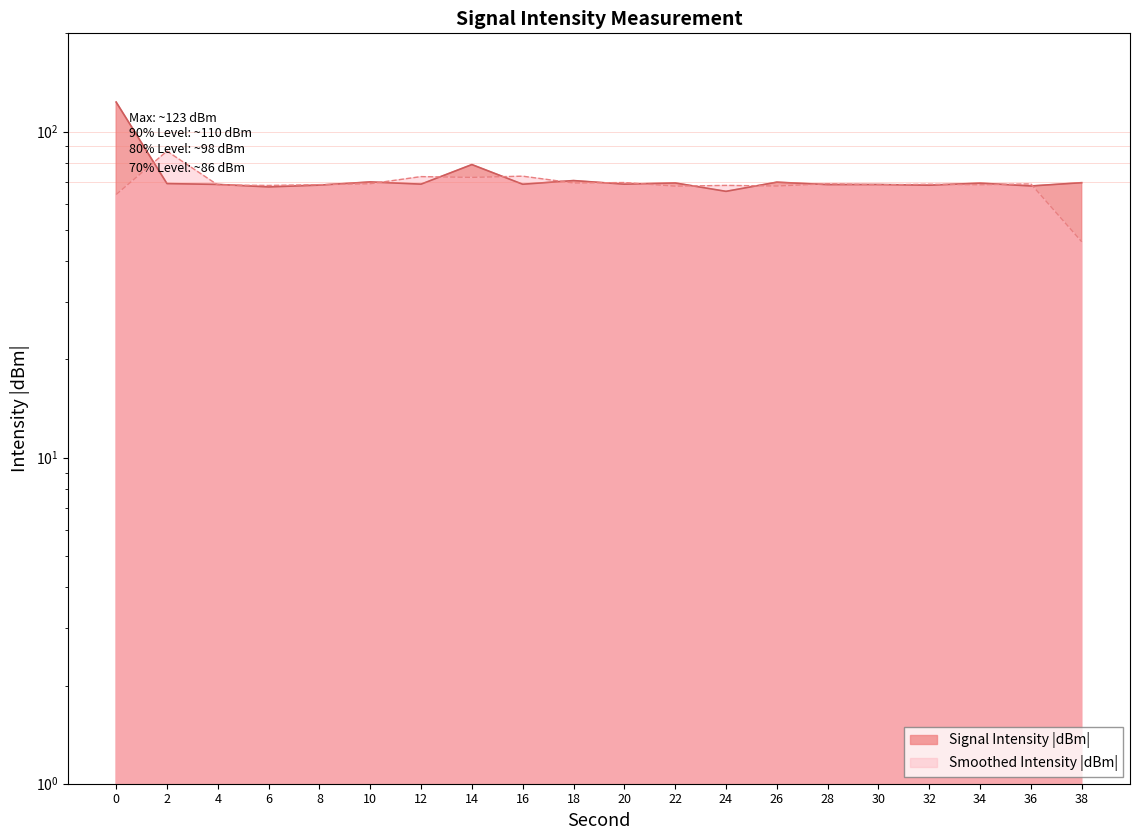

What is the difference between the values at 10 and 32?

1.6